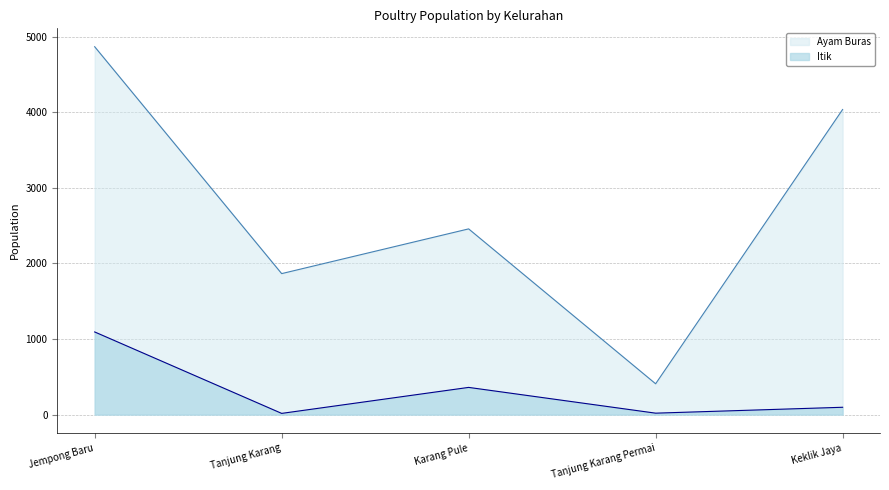

How many data points in Itik are less than 97?

2